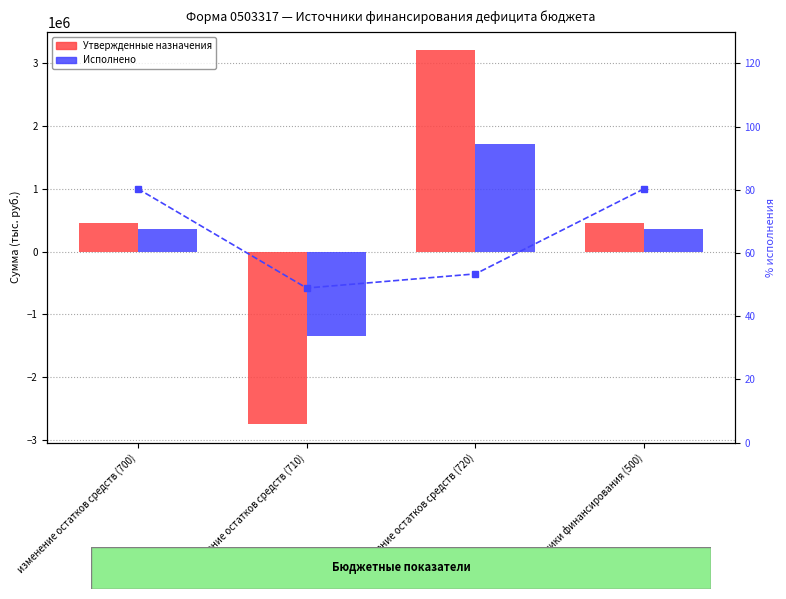

The Утвержденные бюджетные назначения series shows 455658.0 at изменение остатков средств (700). True or false?

True